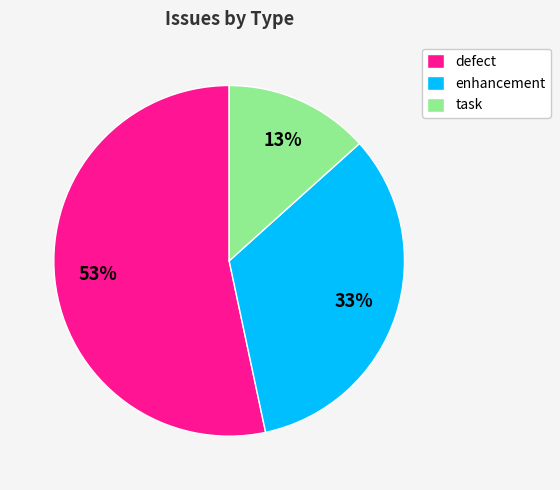

Is there a majority slice in this chart?

Yes